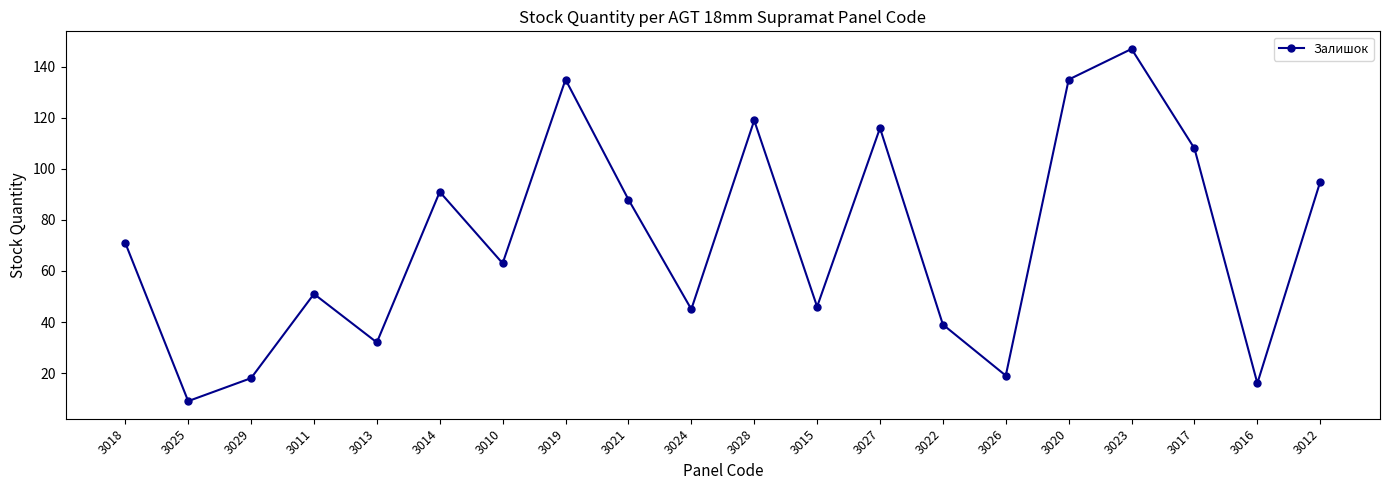

Is it true that the value at 3026 is 19?

True